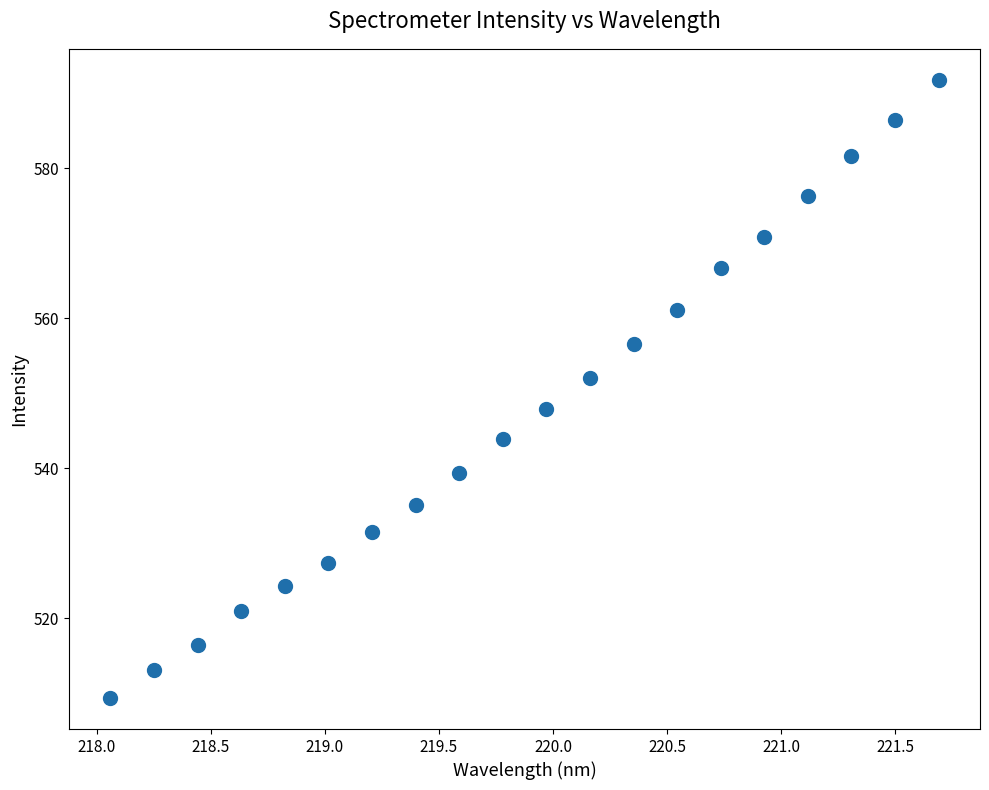

What is the range of X values (max minus min)?

3.6